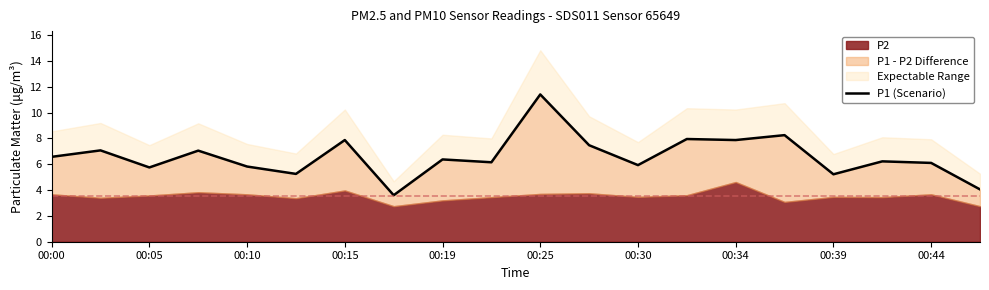

What is the greatest value displayed?

11.4